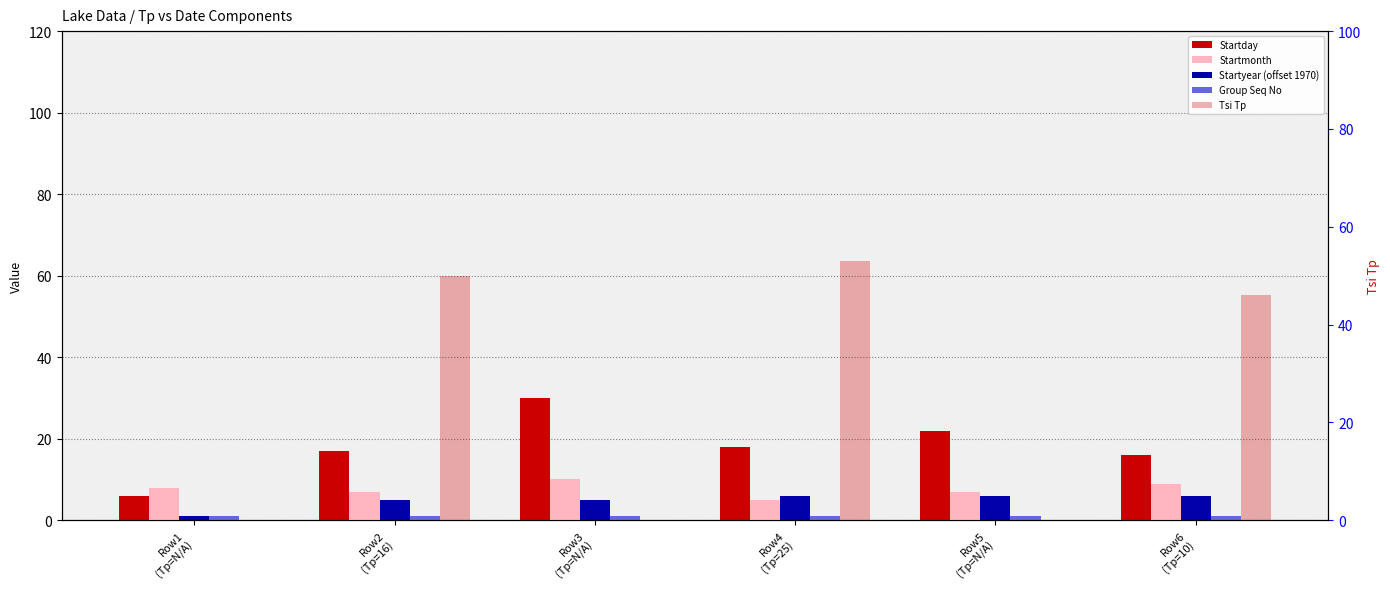

How many groups of bars are there?

6